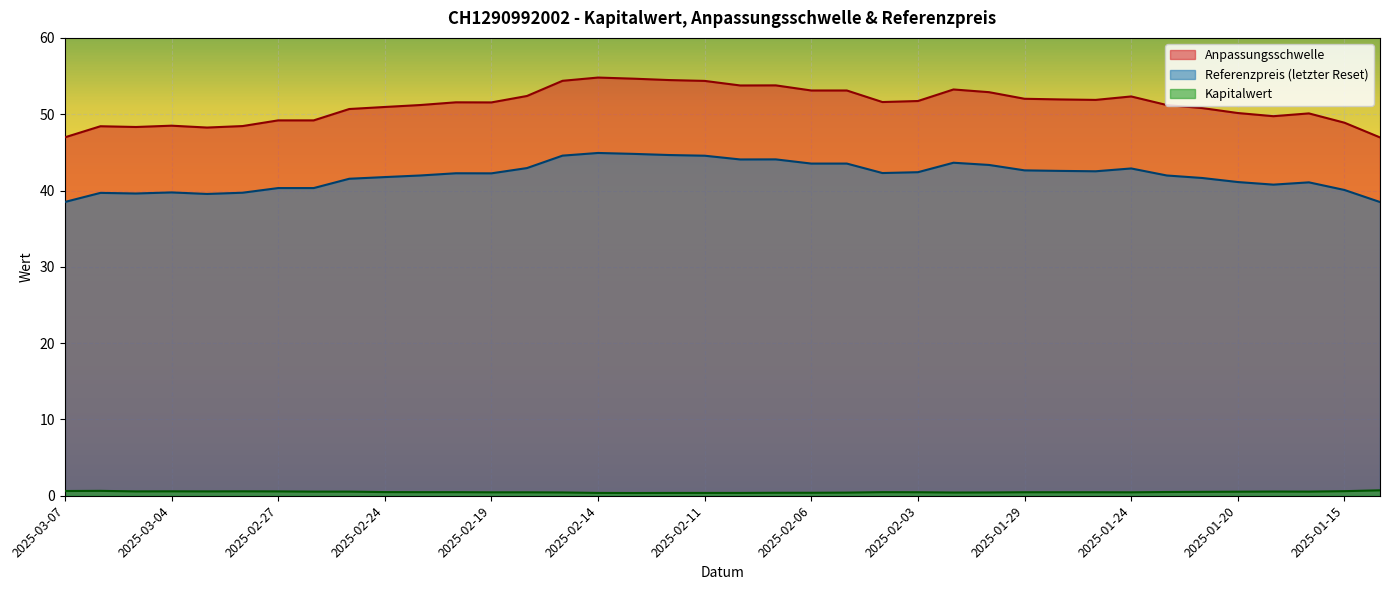

At which category does Kapitalwert reach its first local peak?

2025-03-06